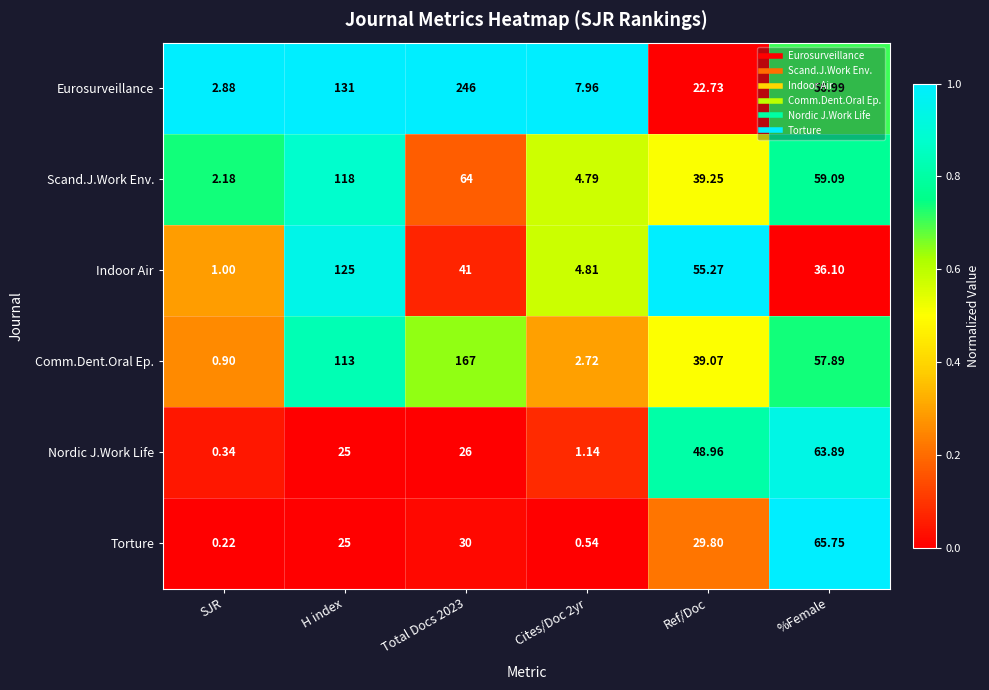

Which series changed the most between Ref/Doc and %Female?

Torture